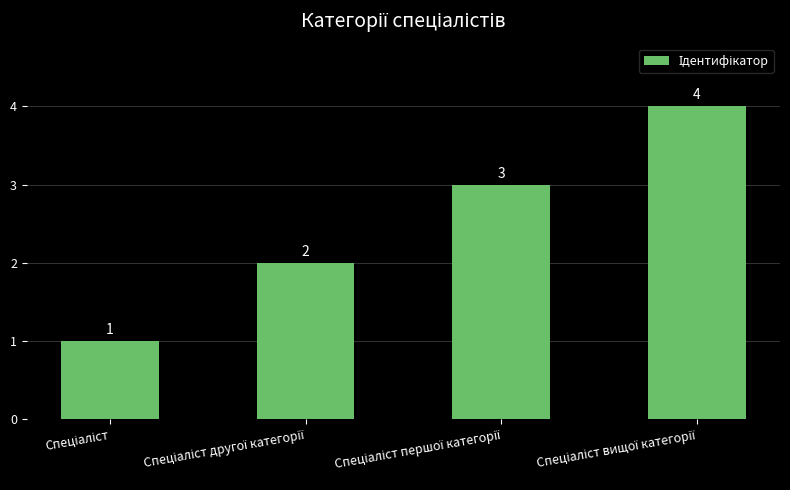

Are the bars grouped side by side (vs. stacked)?

No